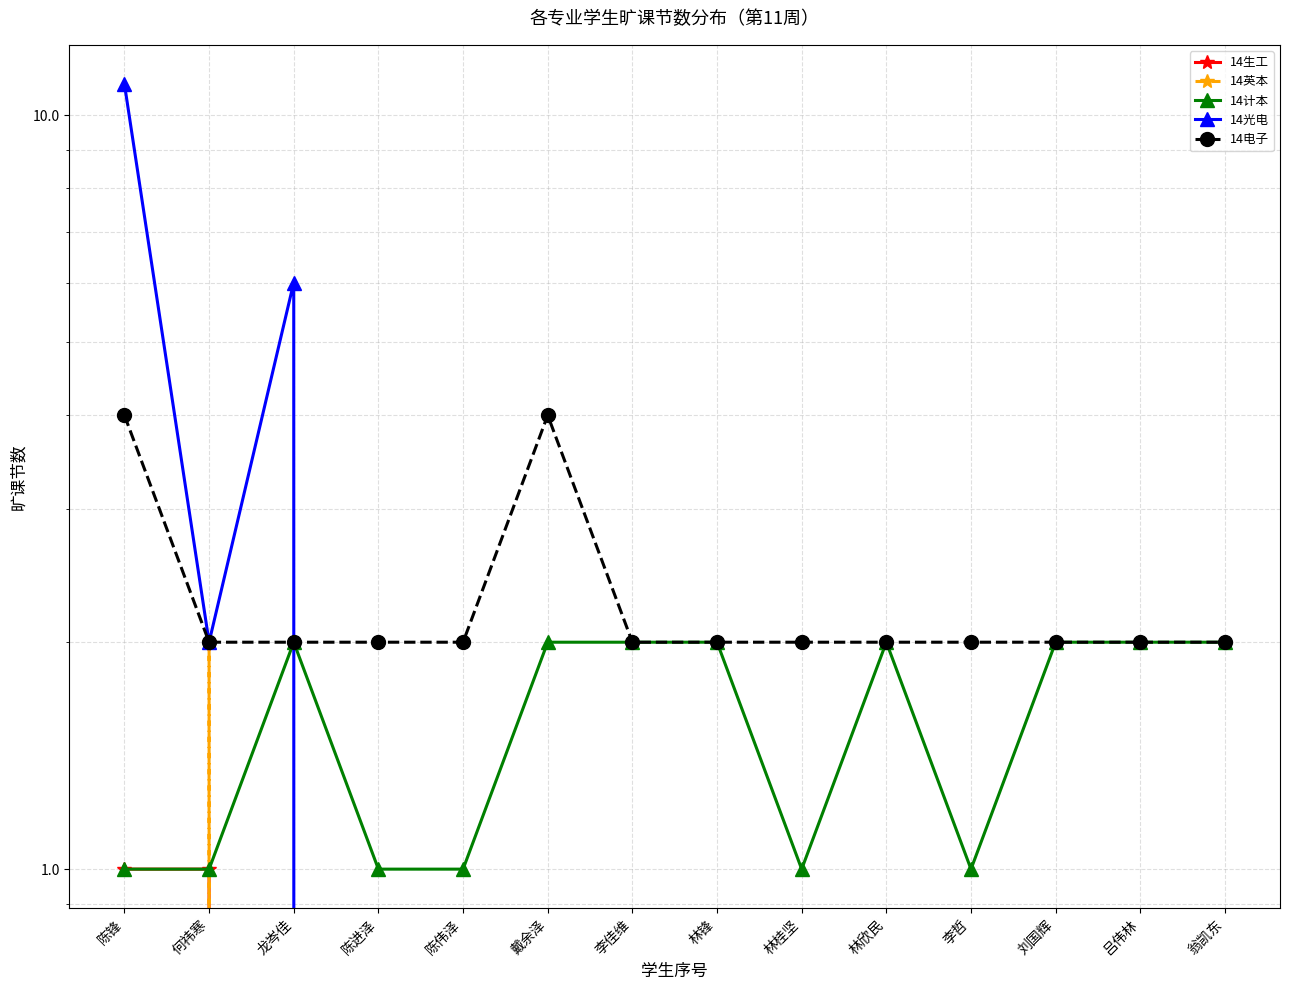

Reading right to left, extract all data points from this chart.

14生工: 0	0	0	0	0	0	0	0	0	0	0	0	1	1
14英本: 0	0	0	0	0	0	0	0	0	0	0	0	2	0
14计本: 2	2	2	1	2	1	2	2	2	1	1	2	1	1
14光电: 0	0	0	0	0	0	0	0	0	0	0	6	2	11
14电子: 2	2	2	2	2	2	2	2	4	2	2	2	2	4